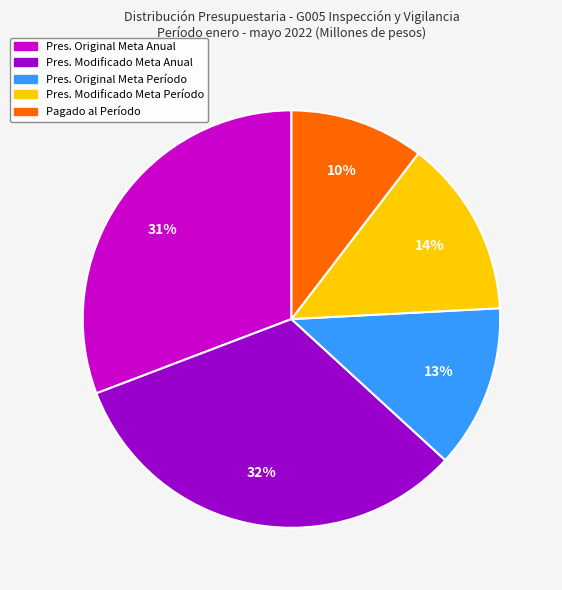

To the nearest percent, what is the difference between the largest and smallest slice percentages?

22%